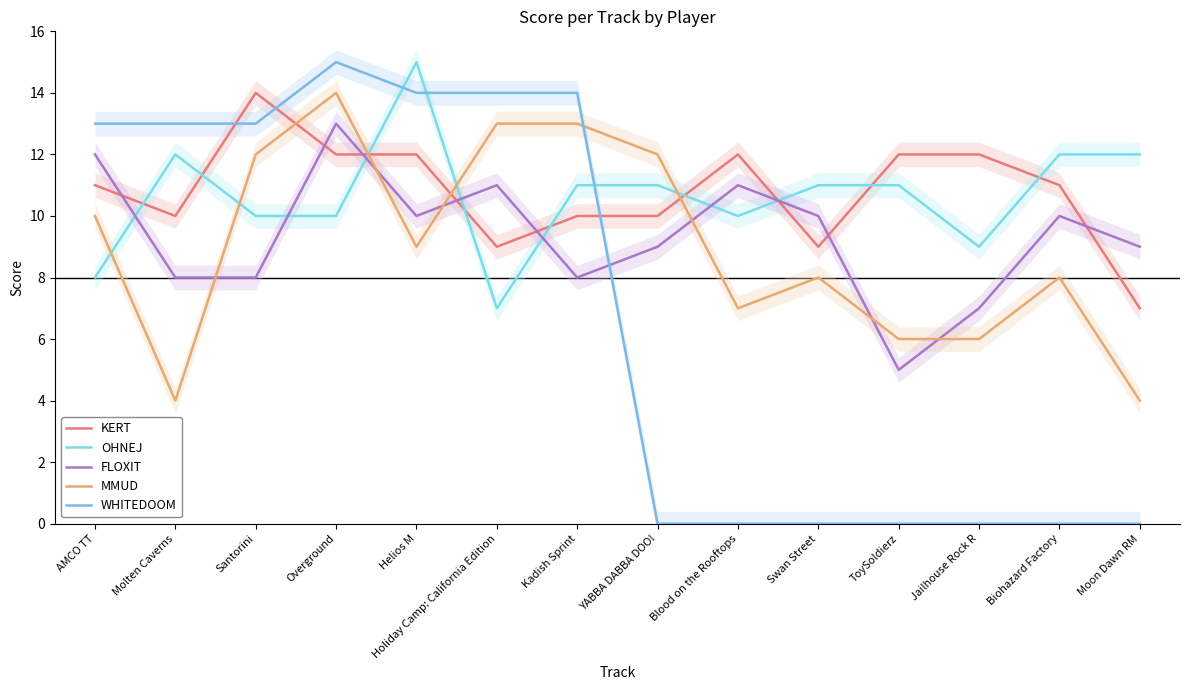

Reading left to right, list all the values displayed in this chart.

KERT: 11	10	14	12	12	9	10	10	12	9	12	12	11	7
OHNEJ: 8	12	10	10	15	7	11	11	10	11	11	9	12	12
FLOXIT: 12	8	8	13	10	11	8	9	11	10	5	7	10	9
MMUD: 10	4	12	14	9	13	13	12	7	8	6	6	8	4
WHITEDOOM: 13	13	13	15	14	14	14	0	0	0	0	0	0	0